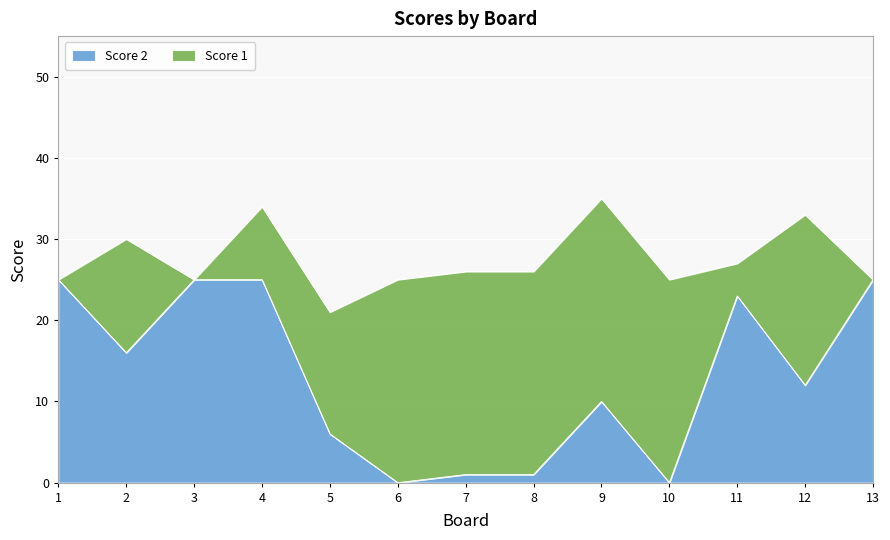

Which category has the lowest value across all series?

6